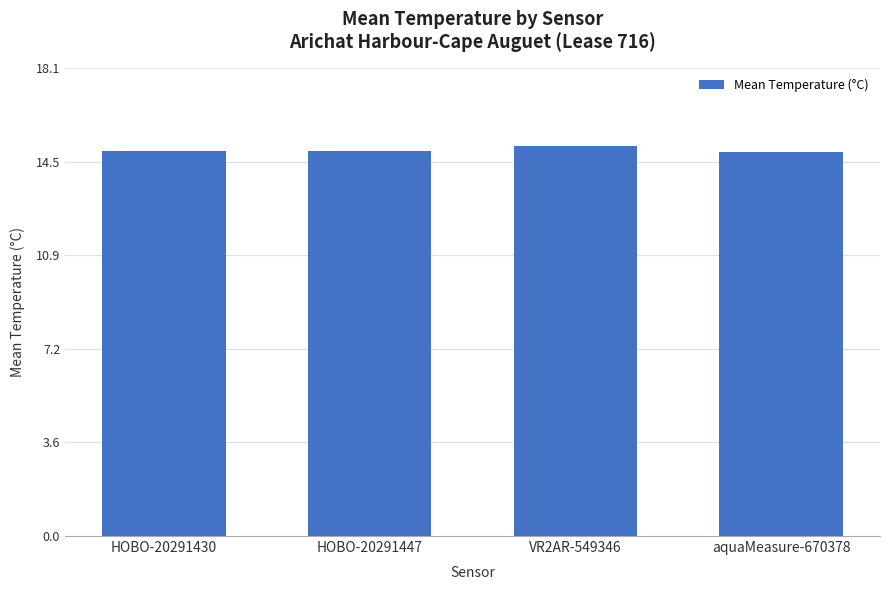

Reading left to right, what are all the values shown in this chart?

14.9	14.9	15.1	14.9